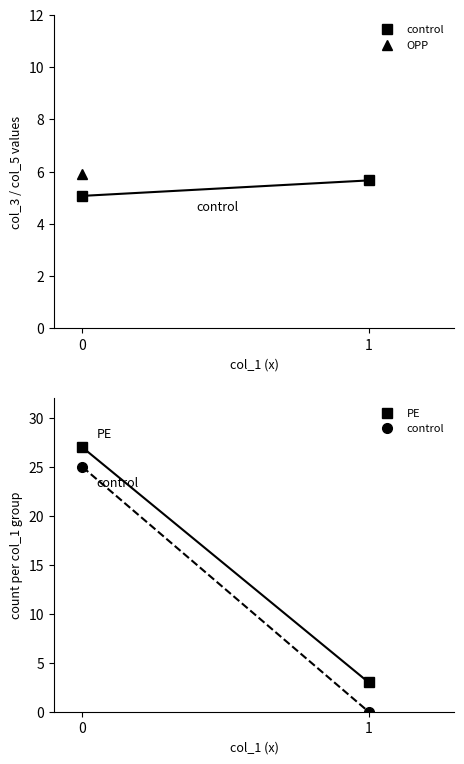

What is the highest value of the PE series?

27.0